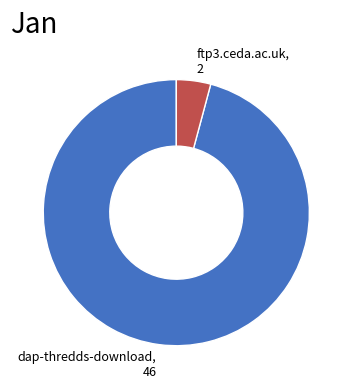

Is it true that ftp3.ceda.ac.uk is 4% of the pie?

True